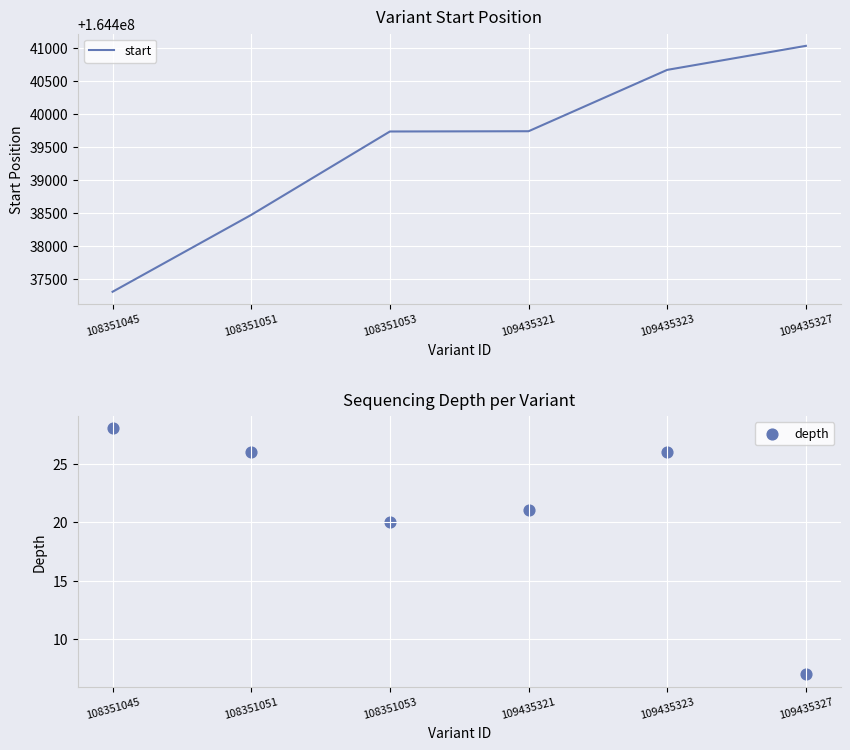

Which series has the largest Y range (max minus min)?

start